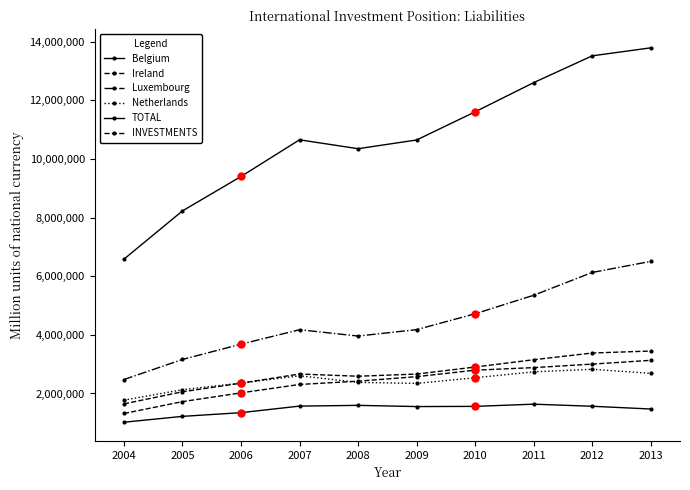

Reading left to right, transcribe all the data shown in this chart.

Belgium: 1018996	1218577	1345528	1568862	1594288	1553267	1559552	1635153	1563680	1469751
Ireland: 1317192	1721426	2020800	2306982	2419677	2573484	2794926	2881862	3001729	3130650
Luxembourg: 2475326	3160277	3681646	4175231	3958936	4178229	4719221	5351012	6128896	6506674
Netherlands: 1770552	2129029	2355539	2603585	2378732	2343590	2536137	2737756	2825416	2685855
TOTAL: 6582066	8229309	9403513	10654660	10351633	10648570	11609836	12605783	13519721	13792930
INVESTMENTS: 1645516	2057327	2350878	2663665	2587908	2662142	2902459	3151445	3379930	3448232